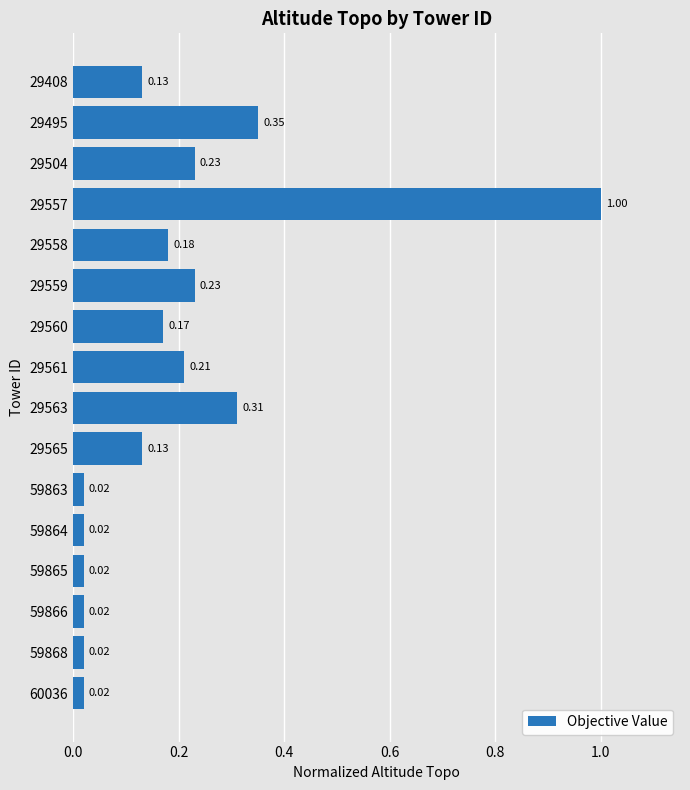

How many bars are there in total?

16